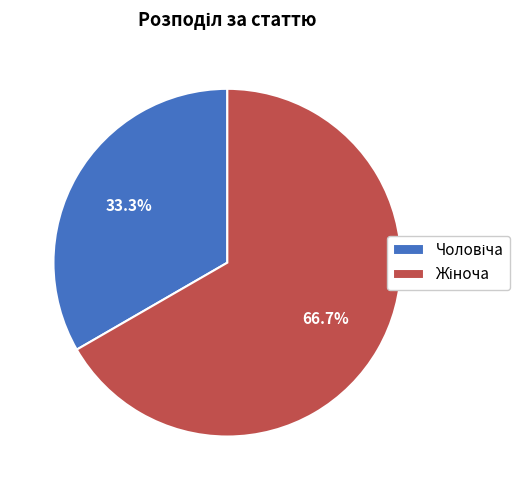

Is there a majority slice in this chart?

Yes